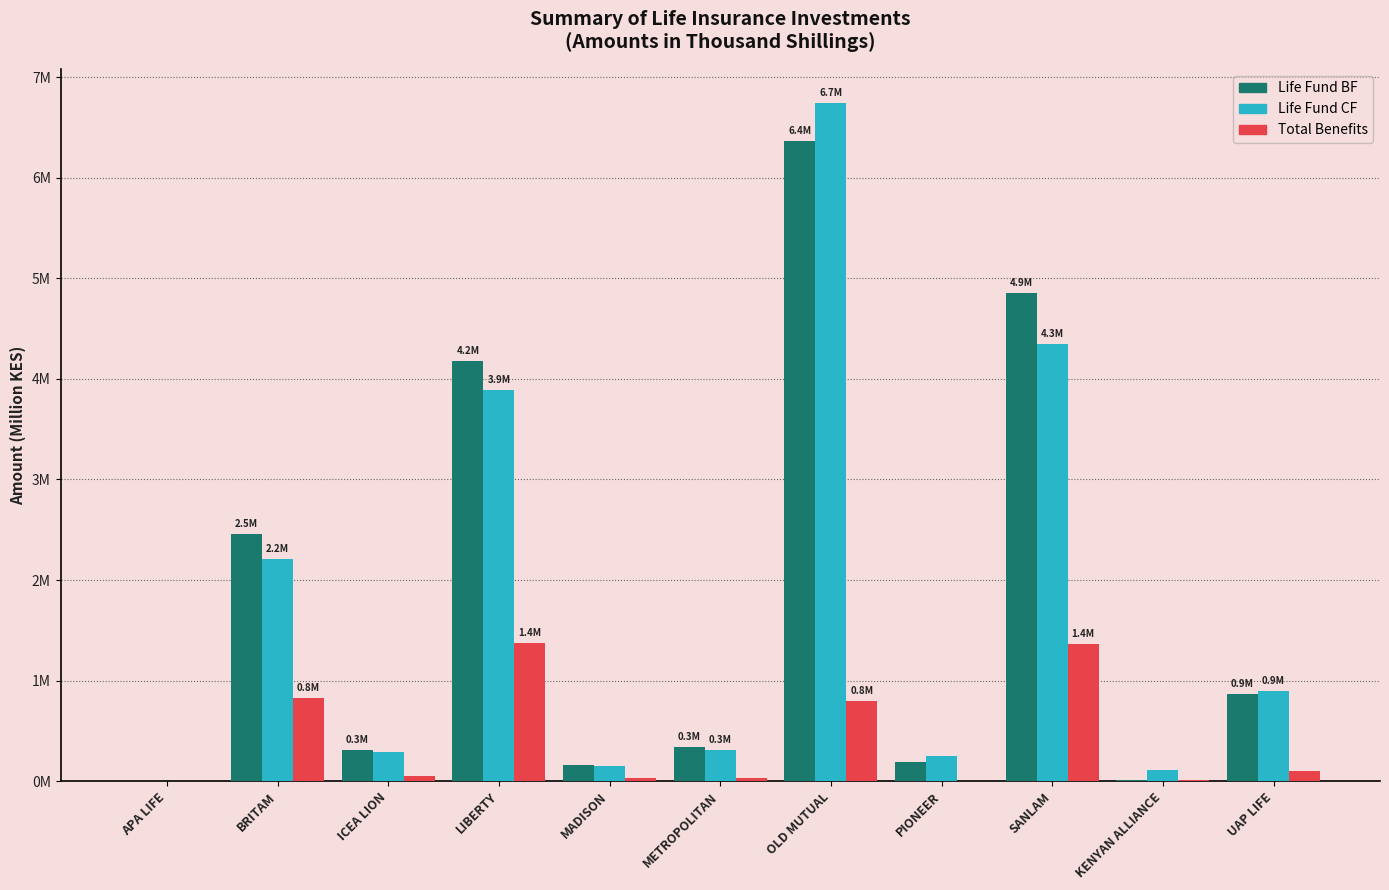

Reading left to right, extract all data points from this chart.

Life Fund BF: APA LIFE=0.0	BRITAM=2.5	ICEA LION=0.3	LIBERTY=4.2	MADISON=0.2	METROPOLITAN=0.3	OLD MUTUAL=6.4	PIONEER=0.2	SANLAM=4.9	KENYAN ALLIANCE=0.0	UAP LIFE=0.9
Life Fund CF: APA LIFE=0.0	BRITAM=2.2	ICEA LION=0.3	LIBERTY=3.9	MADISON=0.1	METROPOLITAN=0.3	OLD MUTUAL=6.7	PIONEER=0.3	SANLAM=4.3	KENYAN ALLIANCE=0.1	UAP LIFE=0.9
Total Benefits: APA LIFE=0.0	BRITAM=0.8	ICEA LION=0.1	LIBERTY=1.4	MADISON=0.0	METROPOLITAN=0.0	OLD MUTUAL=0.8	PIONEER=0.0	SANLAM=1.4	KENYAN ALLIANCE=0.0	UAP LIFE=0.1